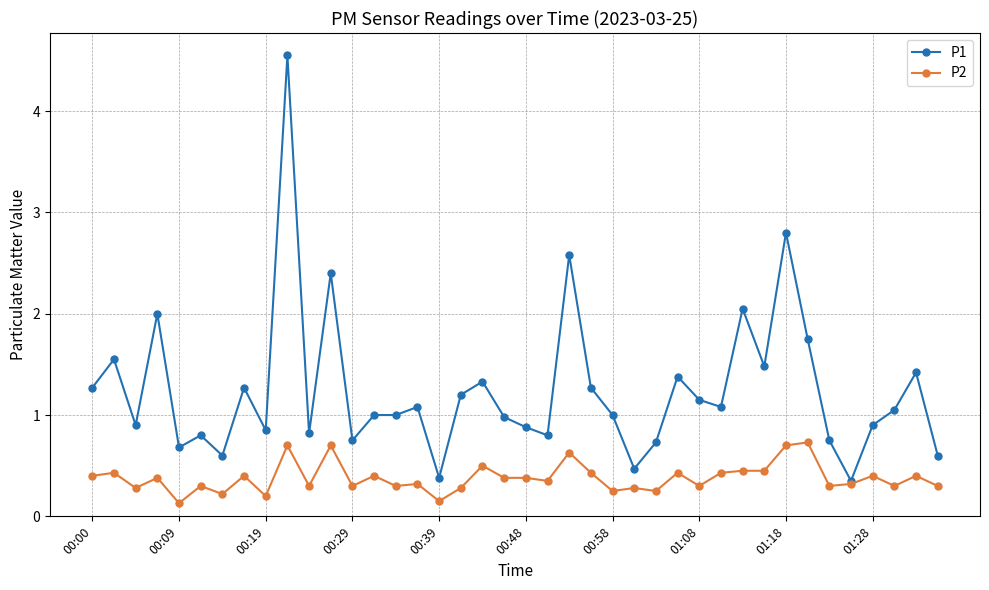

List the series in order of their peak value, highest first.

P1, P2